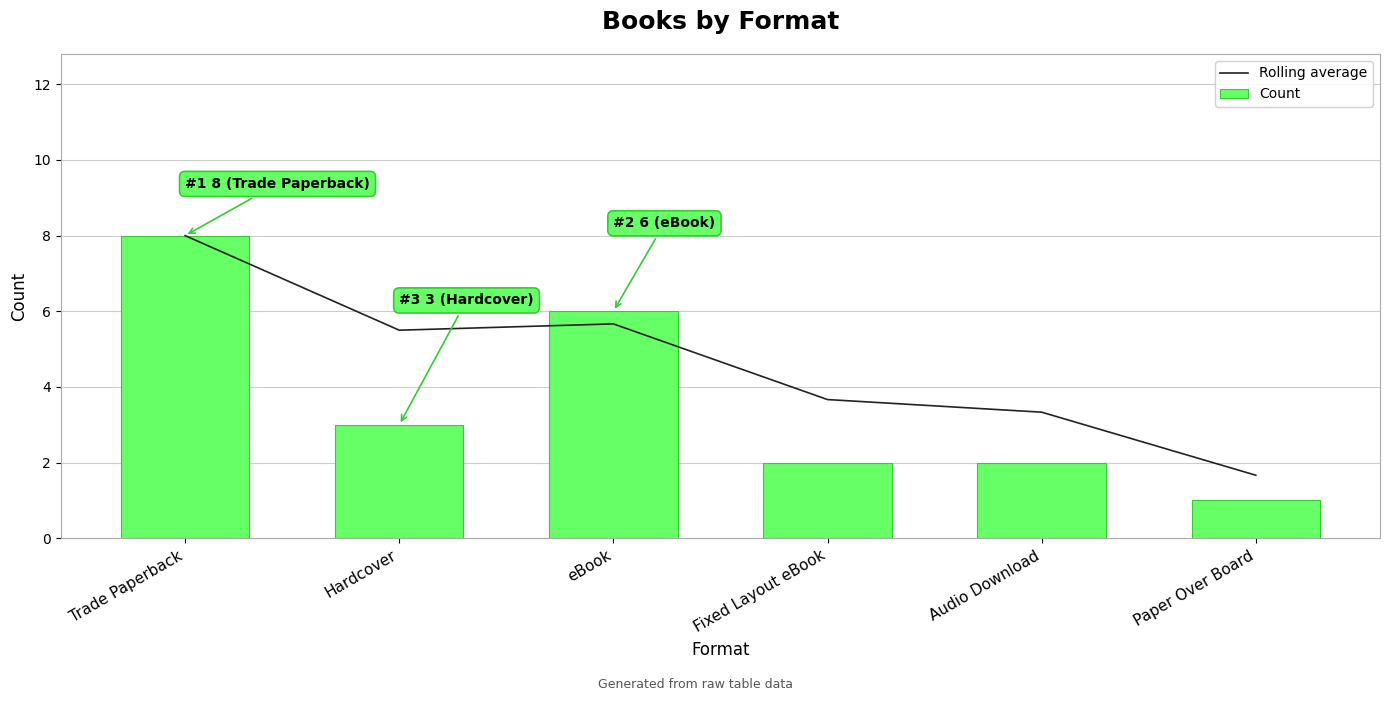

What position from the left is Audio Download?

5